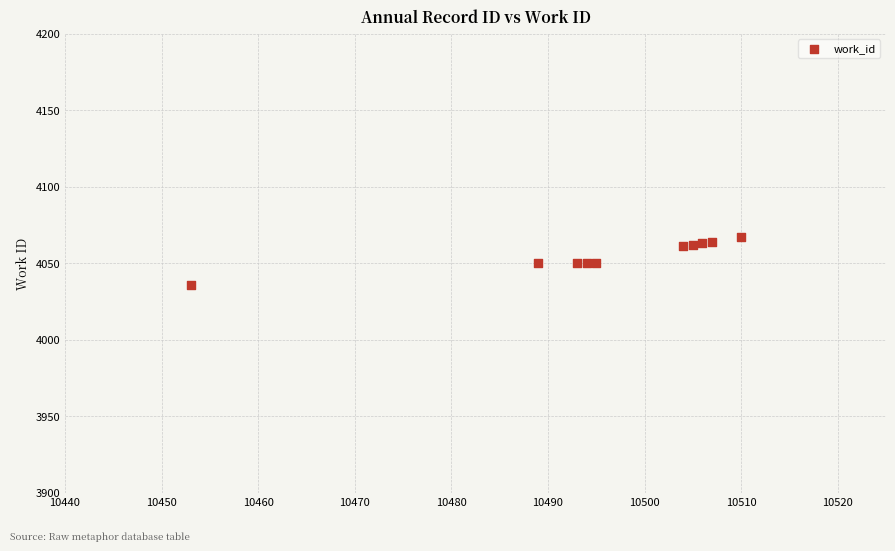

What is the range of X values (max minus min)?

57